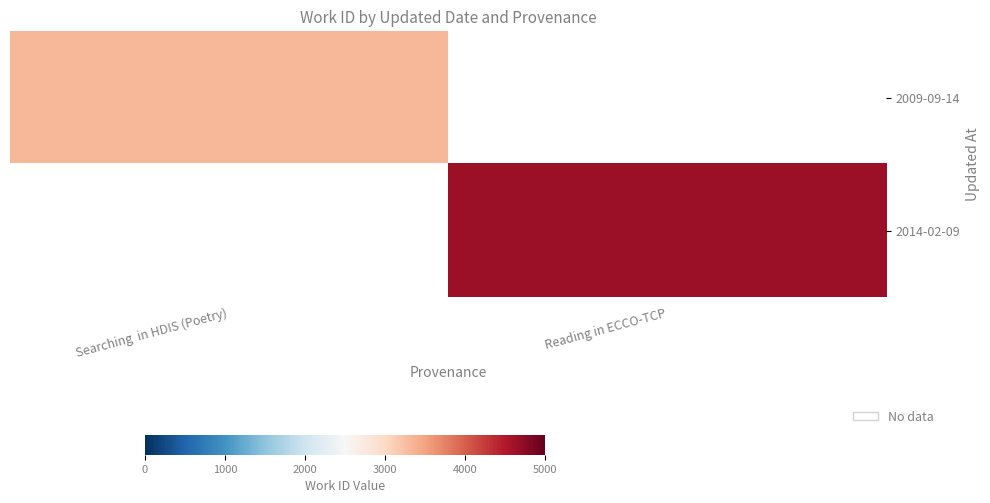

Is it true that 2009-09-14 equals 4695.5 at Searching in HDIS (Poetry)?

False